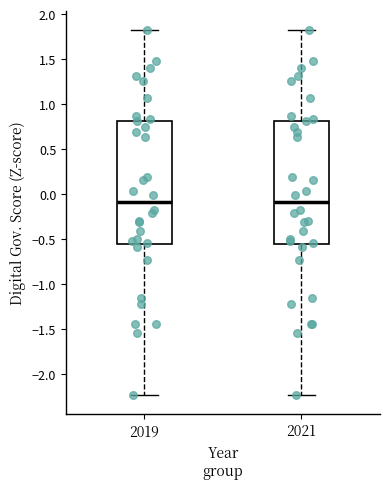

Reading left to right, read every box against the y-axis: the position of its median line, the range the box covers, and the ends of its whiskers. The values are not printed on the chart, so give them approximately, as read against the axis.

2019: median -0.10, box -0.55 to 0.80, whiskers -2.25 to 1.85
2021: median -0.10, box -0.55 to 0.80, whiskers -2.25 to 1.85